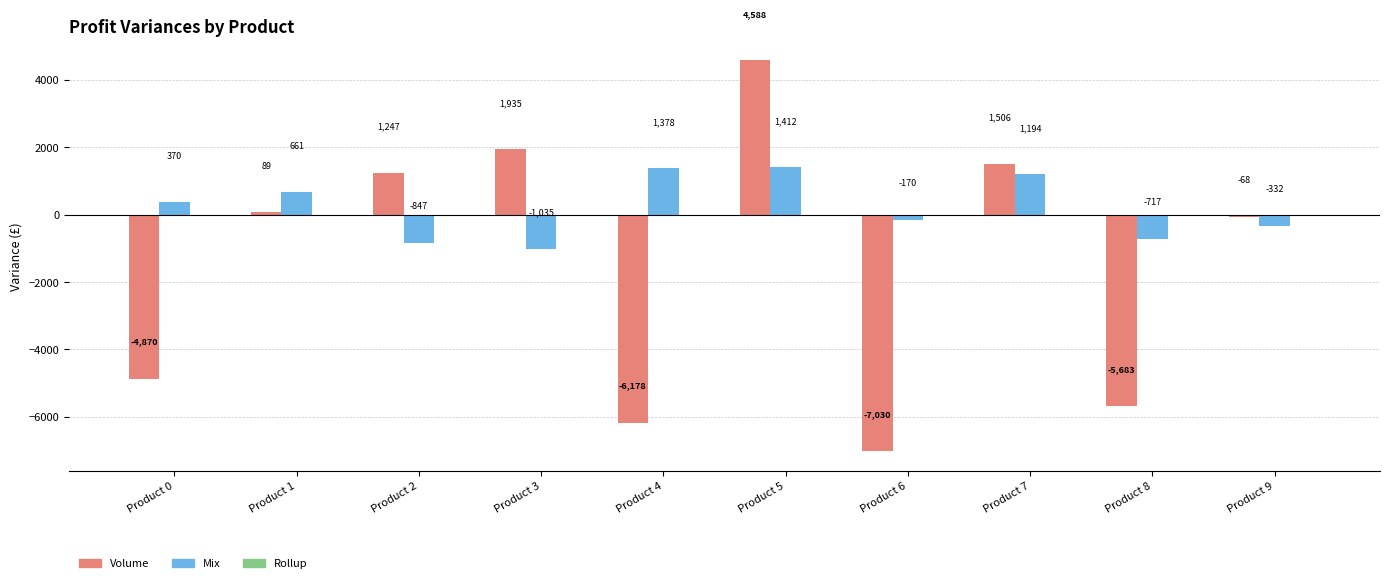

What is the value of the Mix bar at the 10th from the left?

-331.6